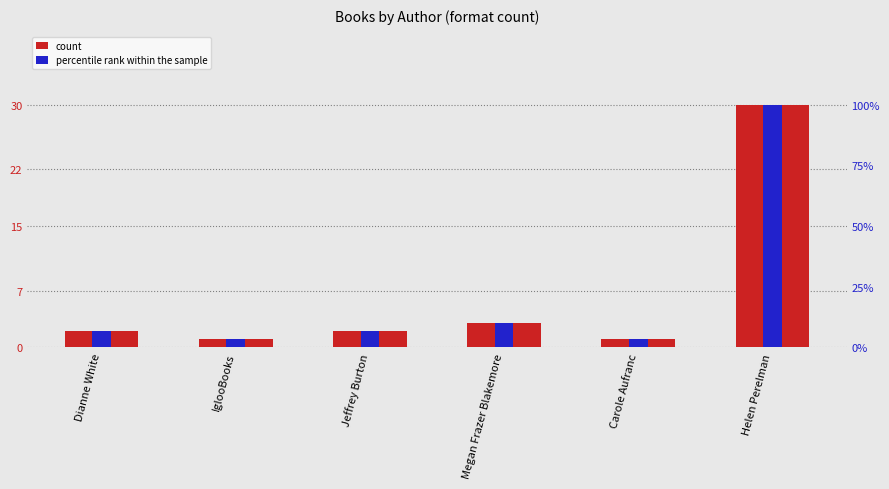

List the series in order of their peak value, lowest first.

count, percentile rank within the sample